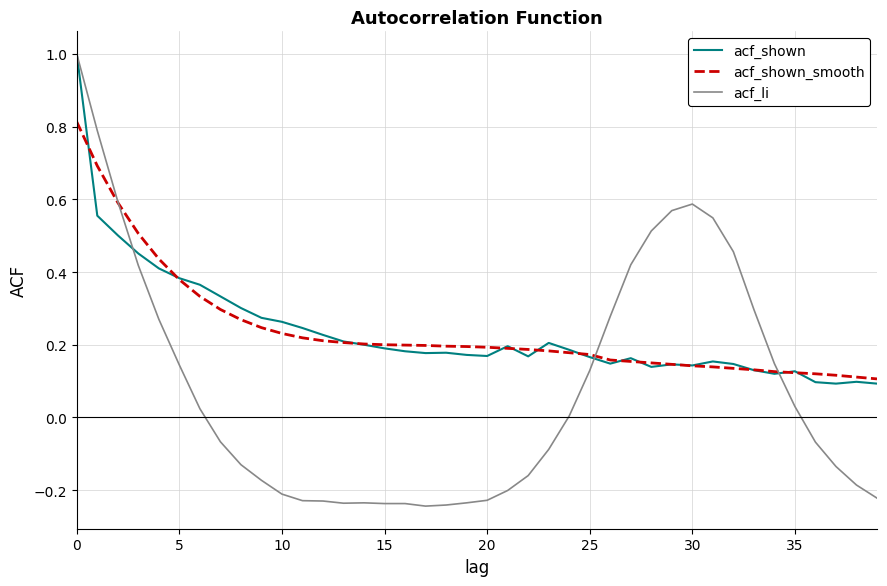

Which series has the largest range (max minus min)?

acf_li